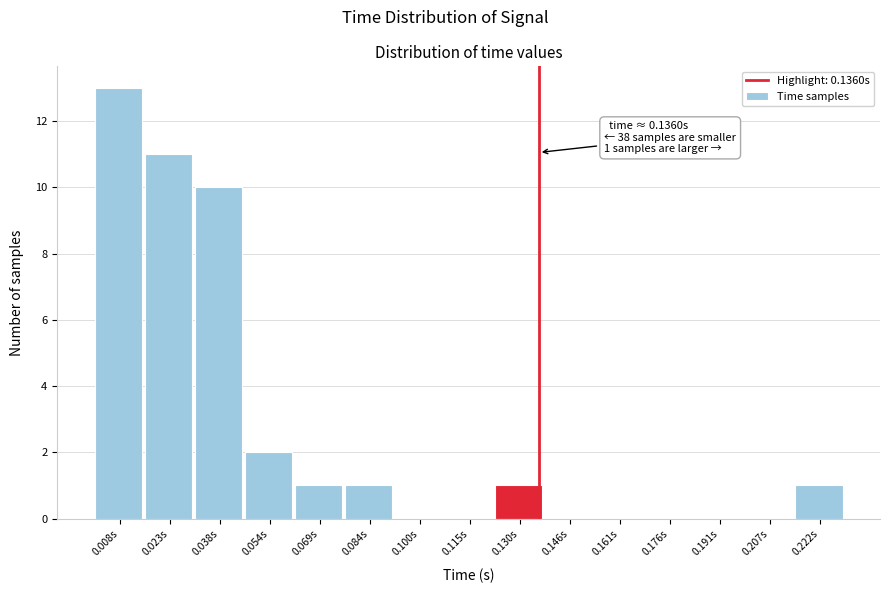

Over which range of the x-axis is the bar tallest?

0.000 to 0.016